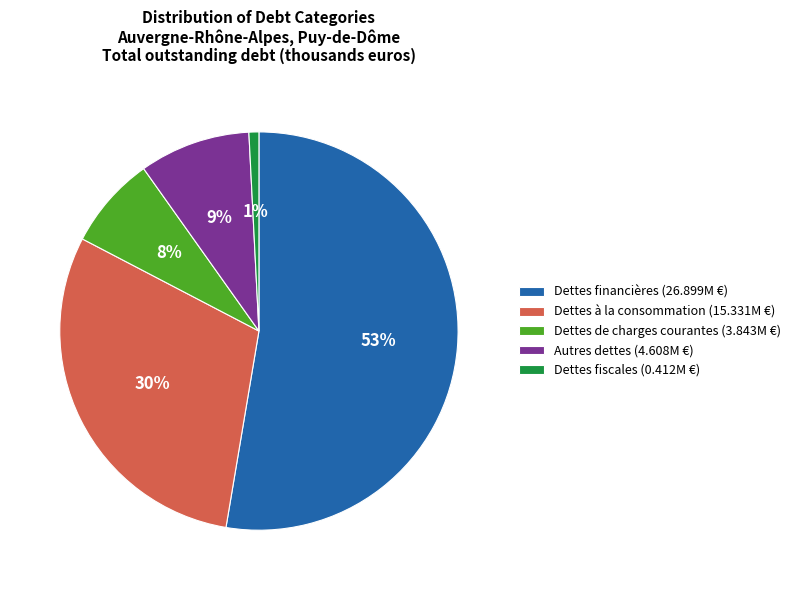

Is the sum of Dettes à la consommation (15.331M €) and Dettes fiscales (0.412M €) greater than half?

No